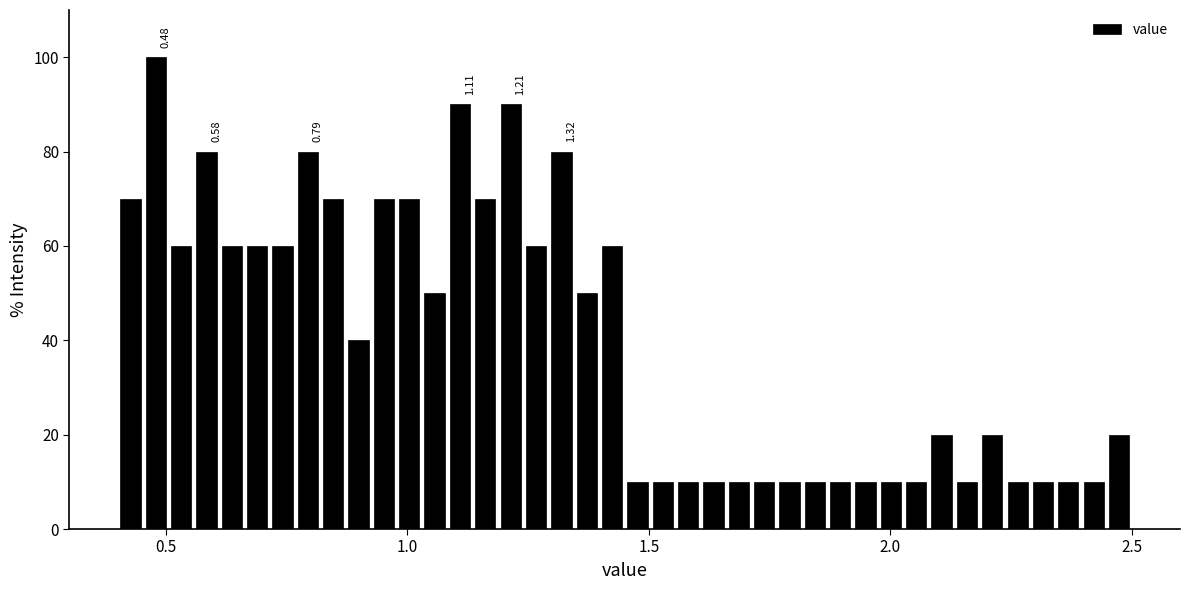

Around what value on the x-axis is the tallest bar? Give the approximate position of its centre, as read against the axis.

0.50